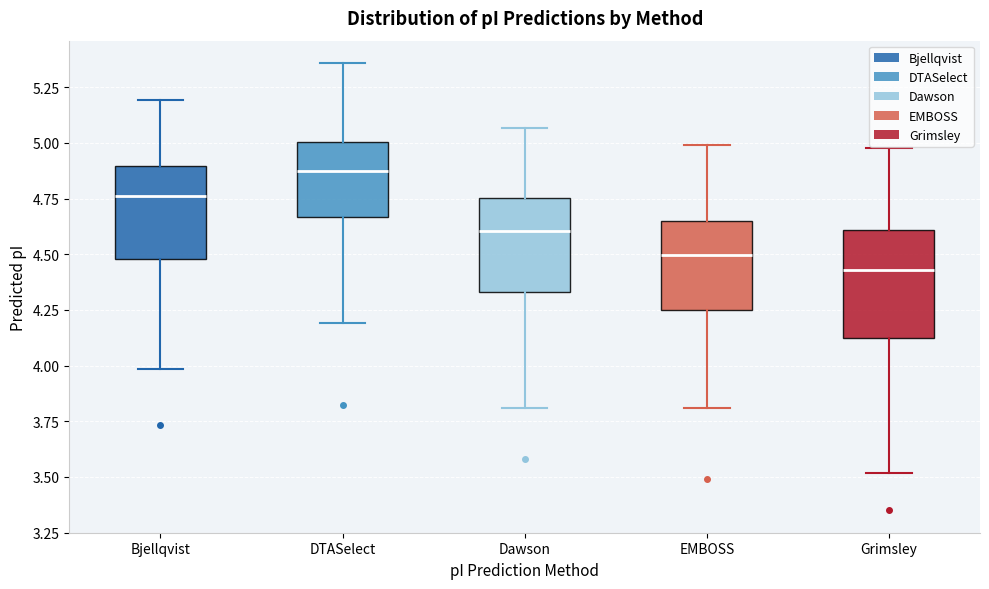

Which box has the lowest median line?

Grimsley